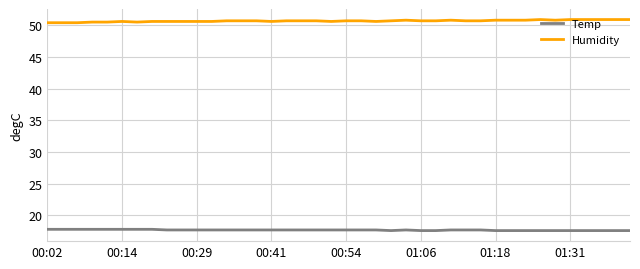

True or false: Humidity and Temp intersect in this chart.

False